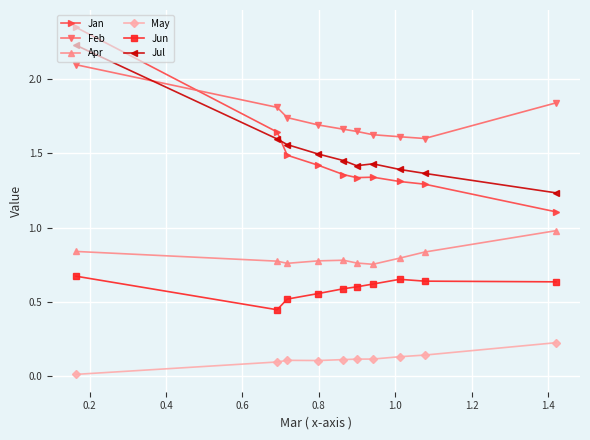

Rank the series by their maximum value, from lowest to highest.

May, Jun, Apr, Feb, Jul, Jan